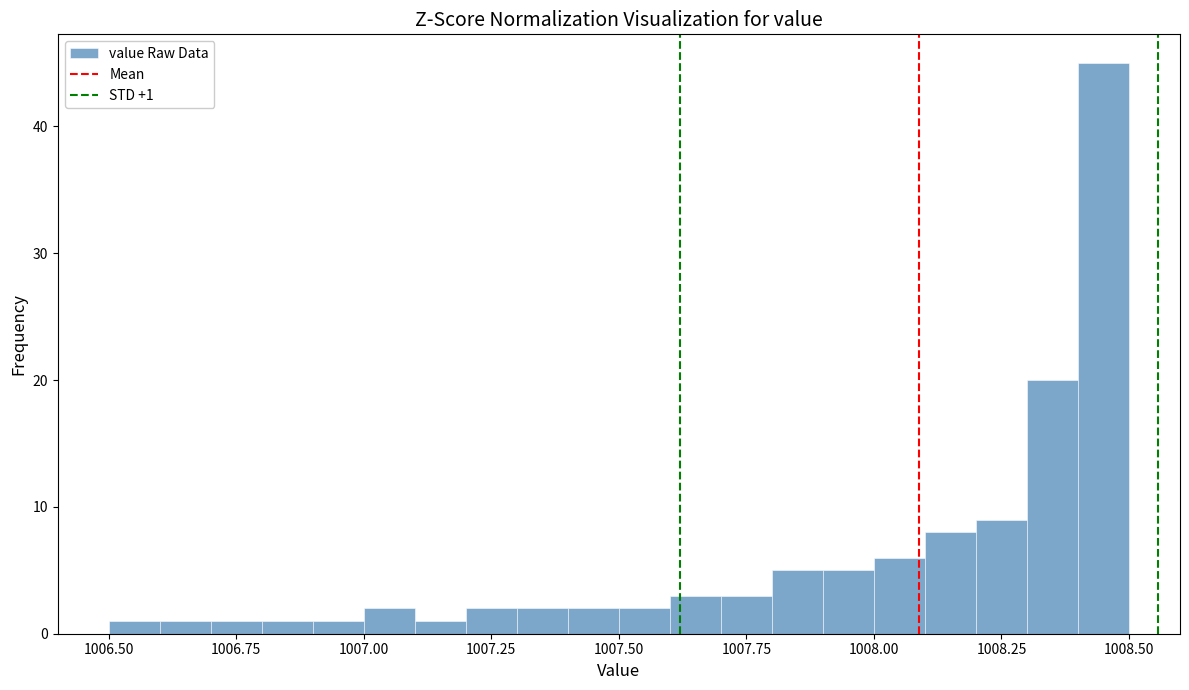

Around what value on the x-axis is the tallest bar? Give the approximate position of its centre, as read against the axis.

1008.45